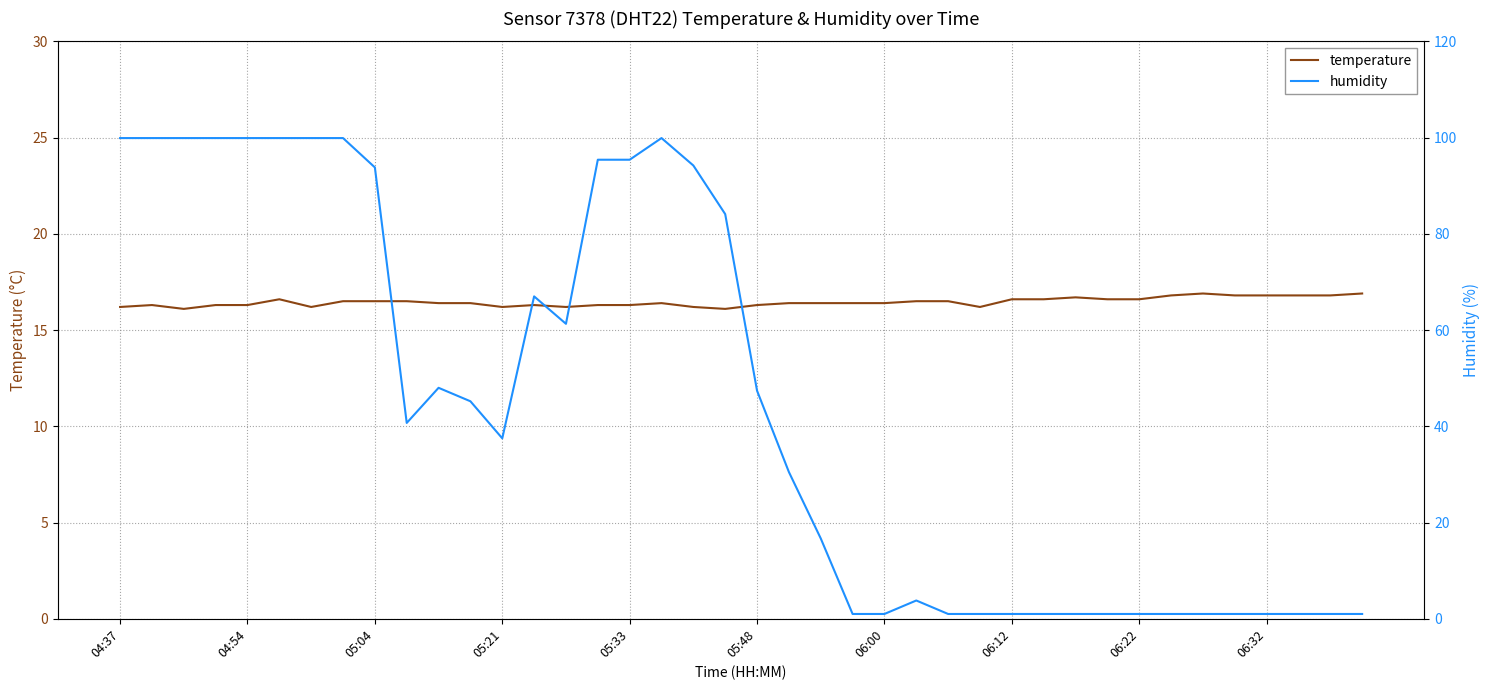

Does the chart display data point markers on the line(s)?

No